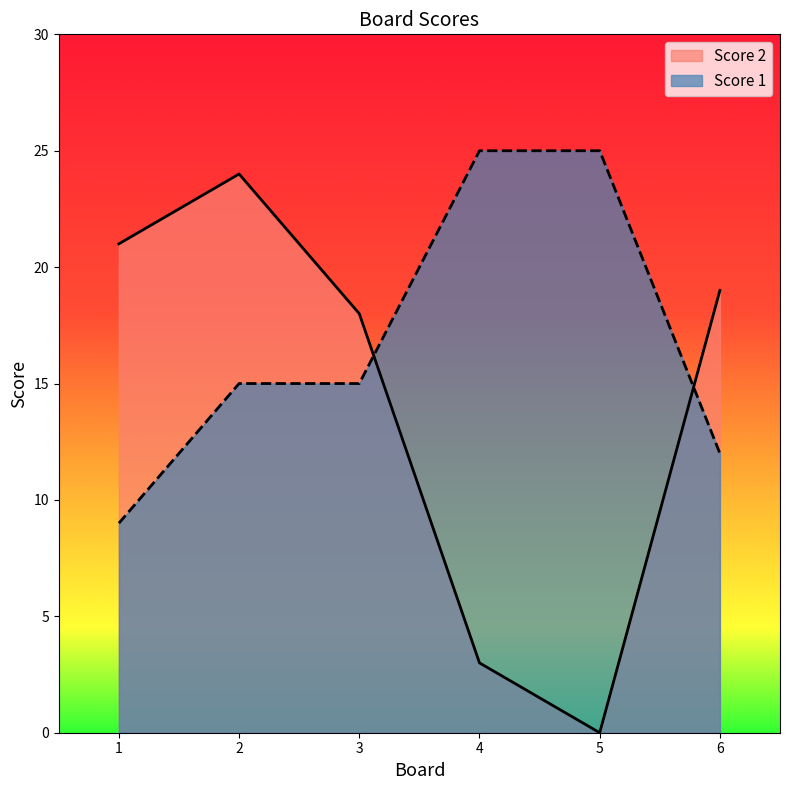

List the series in order of their overall mean, highest first.

Score 1, Score 2